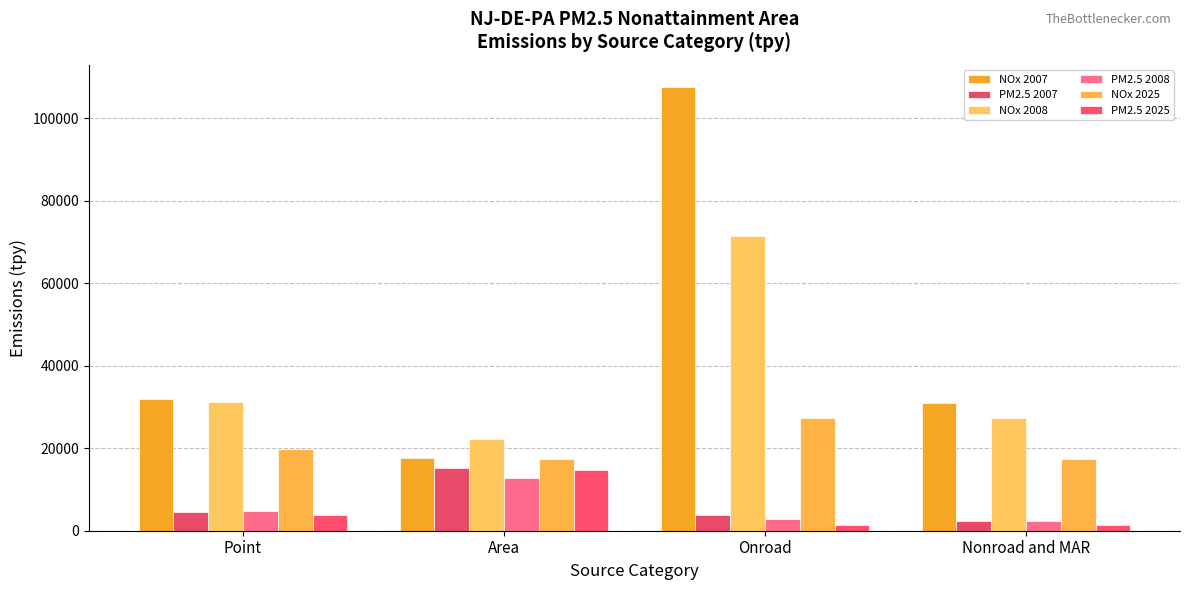

What is the difference between the maximum and minimum values in the PM2.5 2008 series?

10579.1